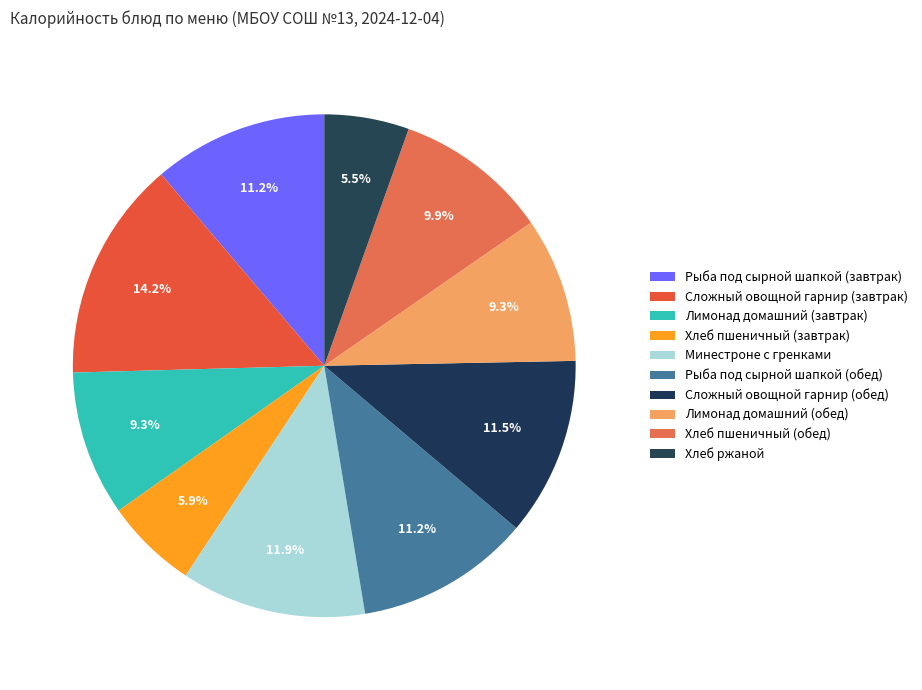

Count the number of slices in the pie.

10